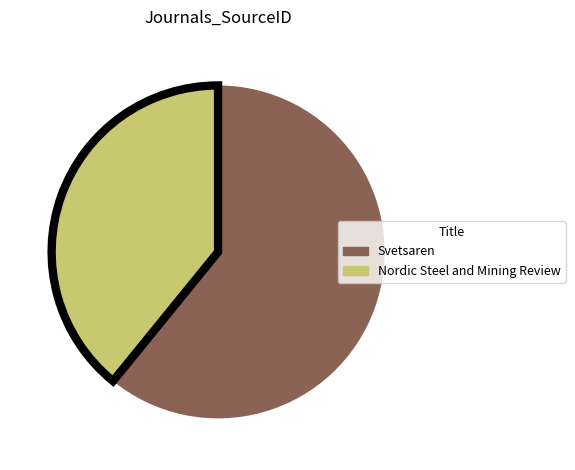

True or false: Nordic Steel and Mining Review accounts for 39% of the total.

True